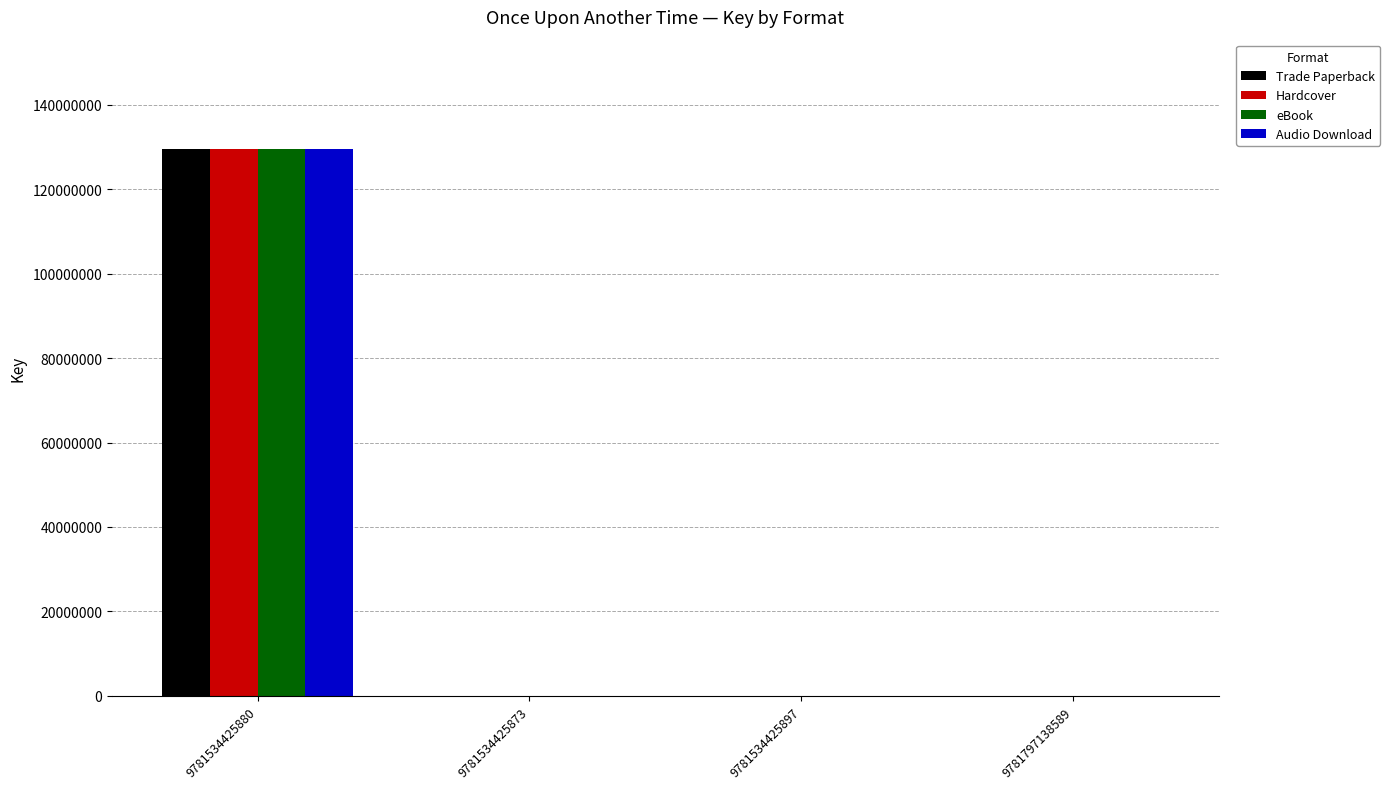

What are all the series names shown in the legend?

Trade Paperback, Hardcover, eBook, Audio Download